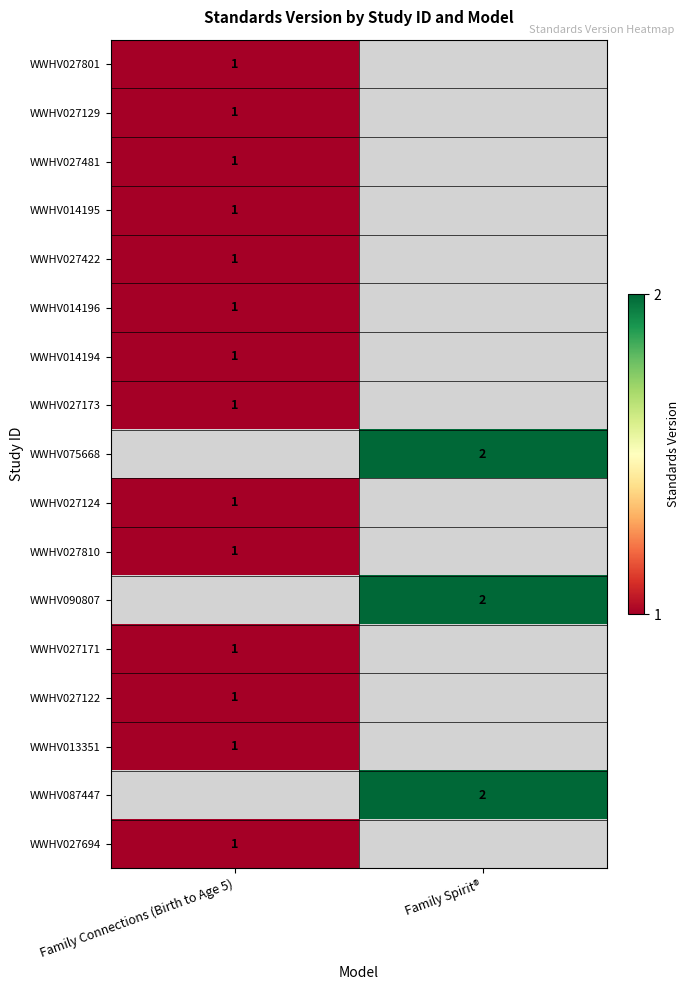

The WWHV027694 series shows 2 at Family Connections (Birth to Age 5). True or false?

False